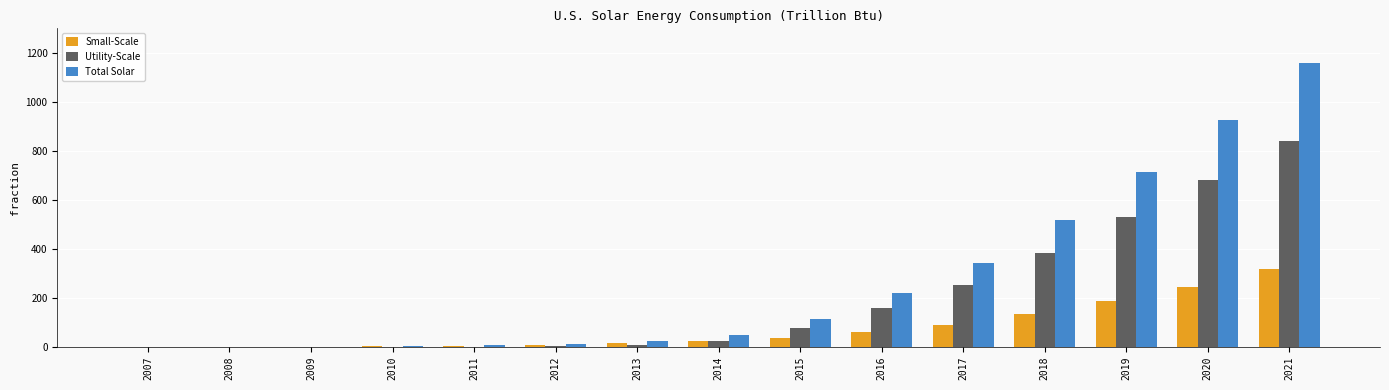

Between 2007 and 2015, which series saw the biggest shift?

Total Solar